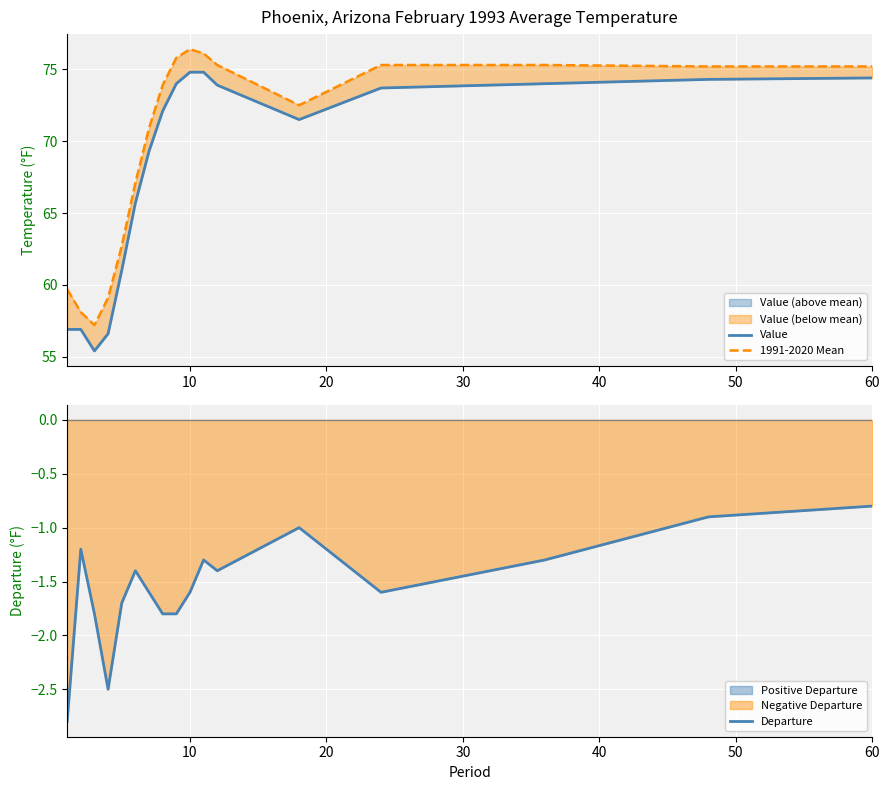

What is the average value of the Value series?

68.2